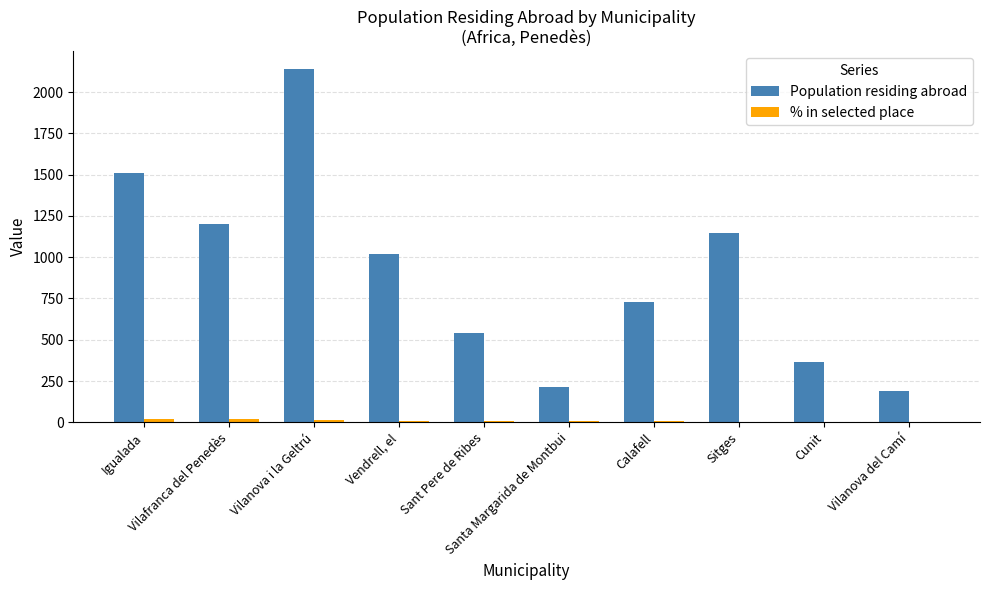

Which series has the largest total across all categories?

Population residing abroad